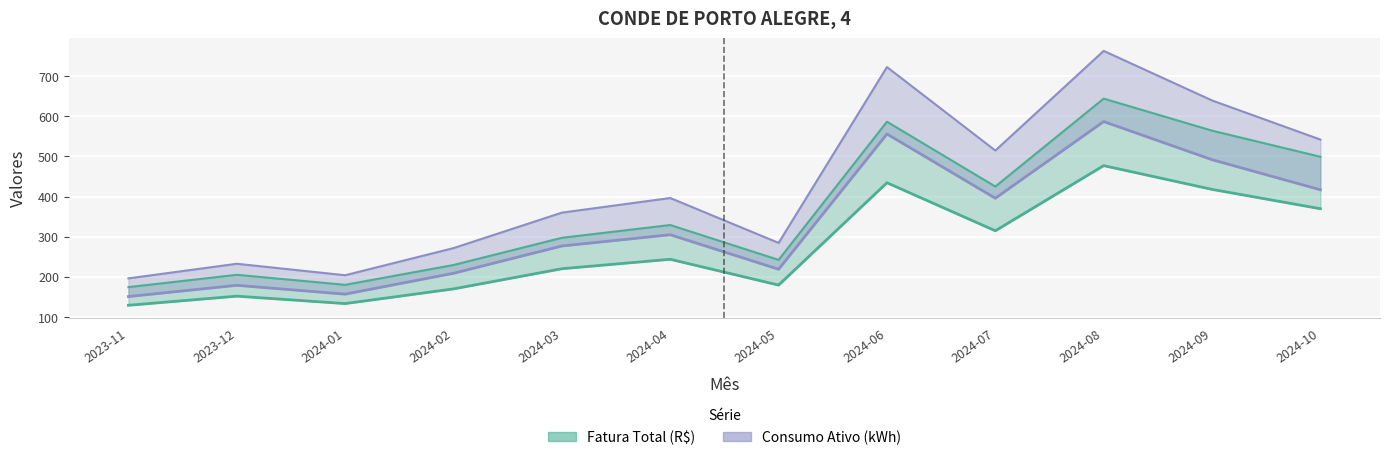

How many lines are shown in the chart?

2